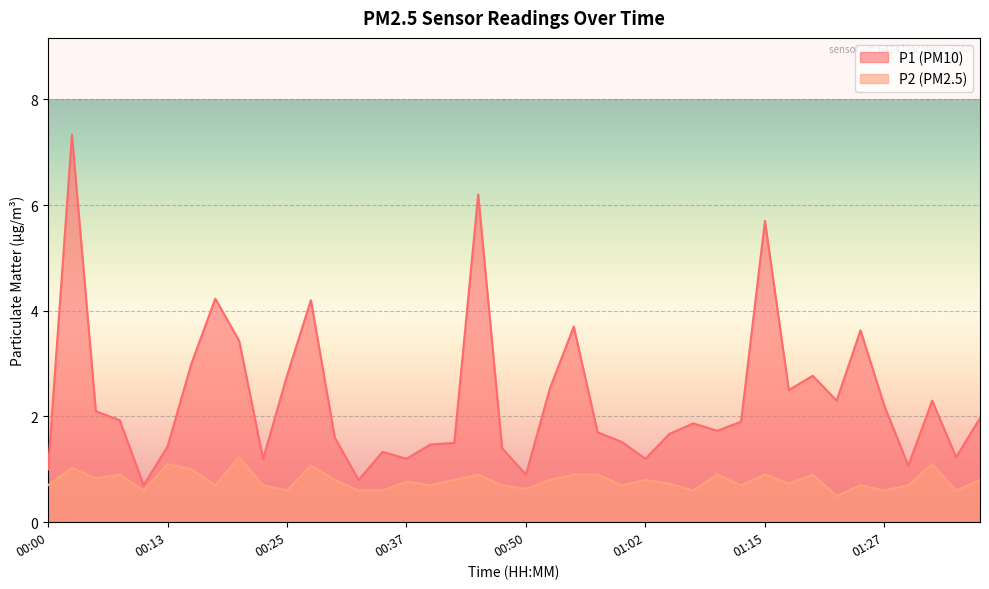

How many lines are shown in the chart?

2